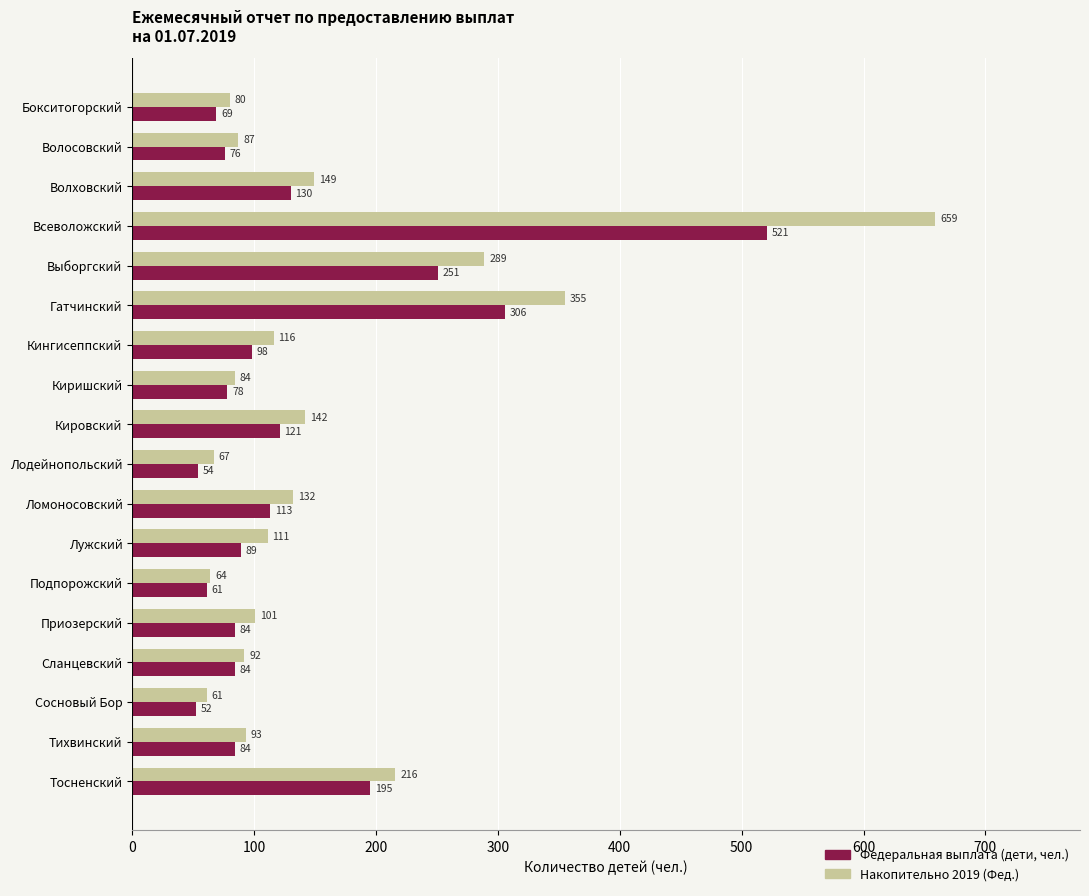

What is the maximum value shown in the chart?

659